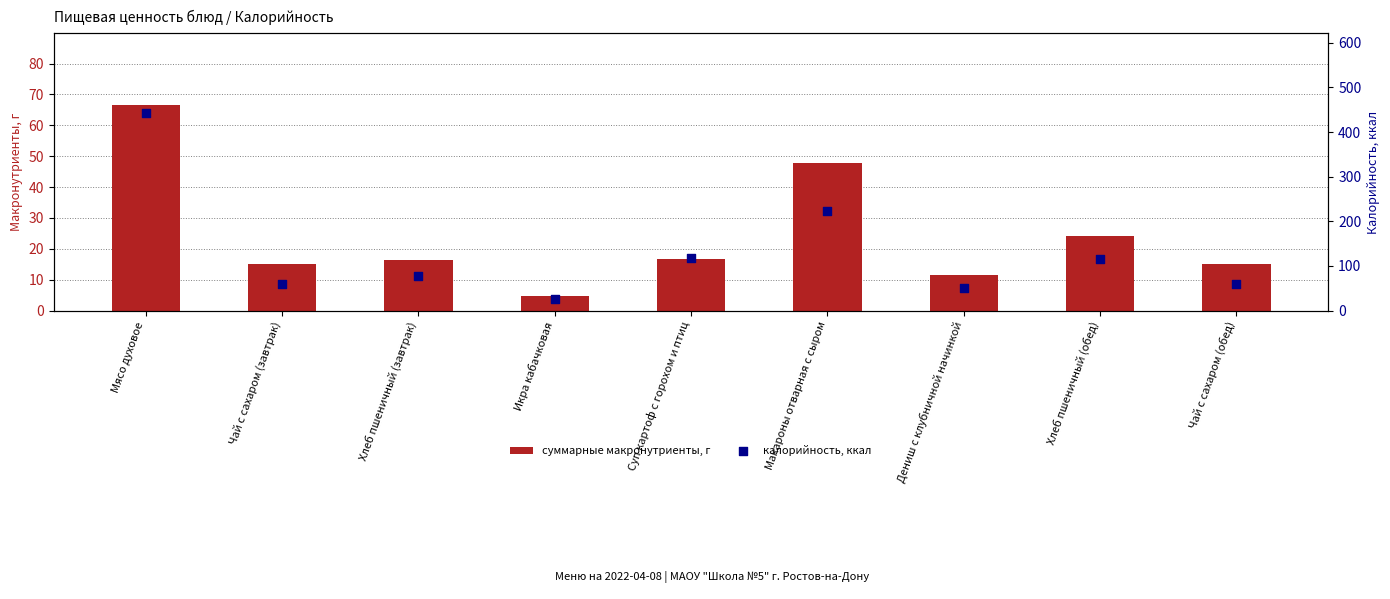

At how many categories does at least one series exceed 207?

2